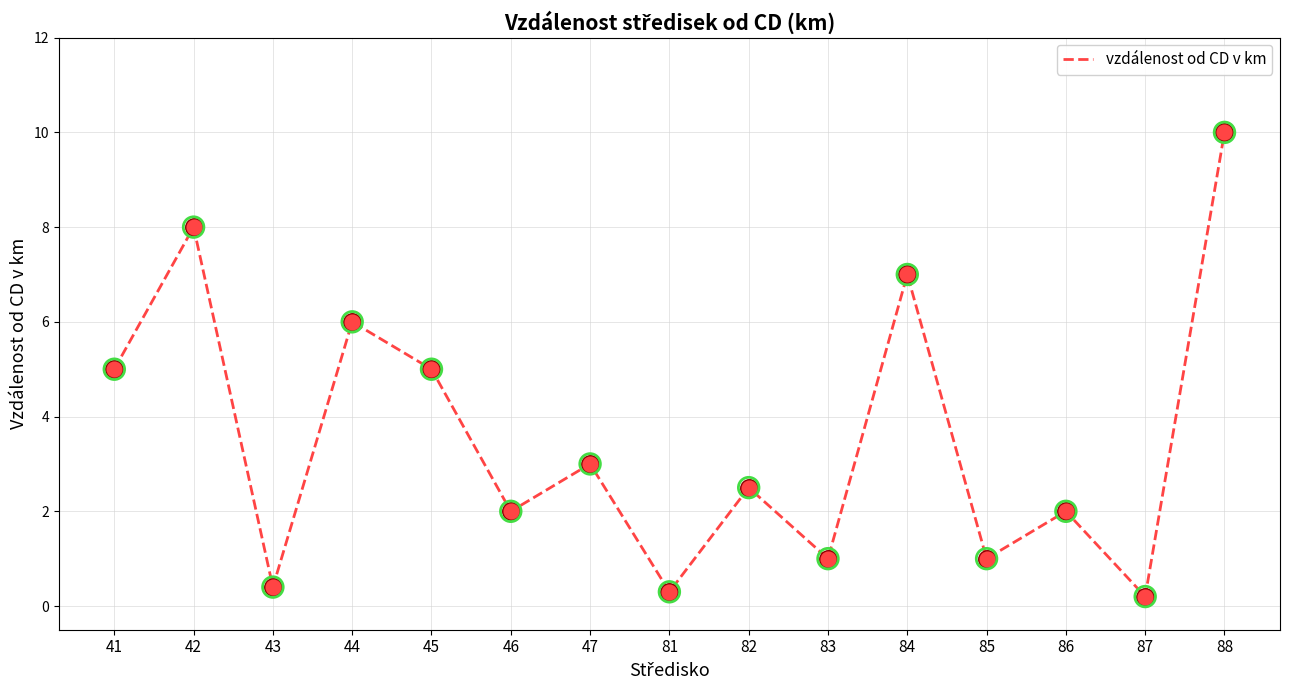

What is the ratio of the value at 86 to the value at 41?

0.4